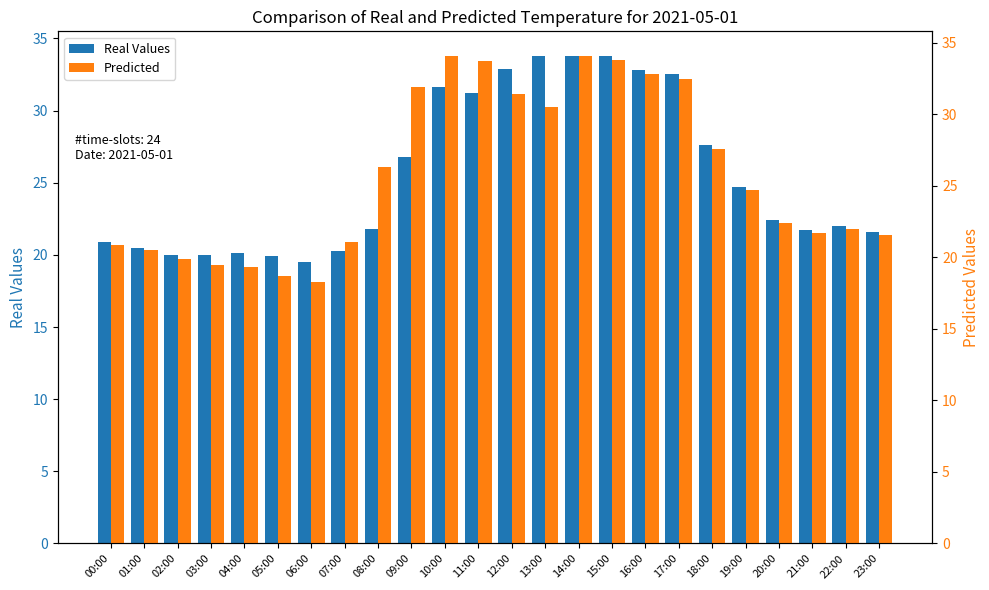

At 11:00, list the series in order from smallest to largest.

Real Values, Predicted